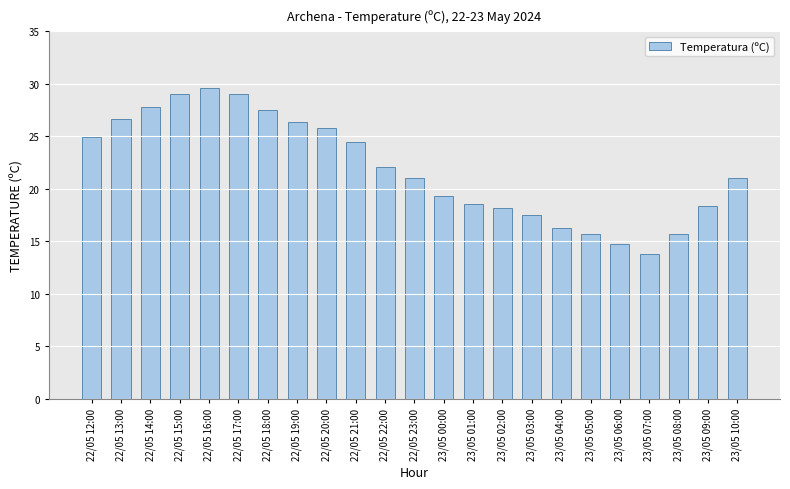

What is the label of the 21st bar from the left?

23/05 08:00